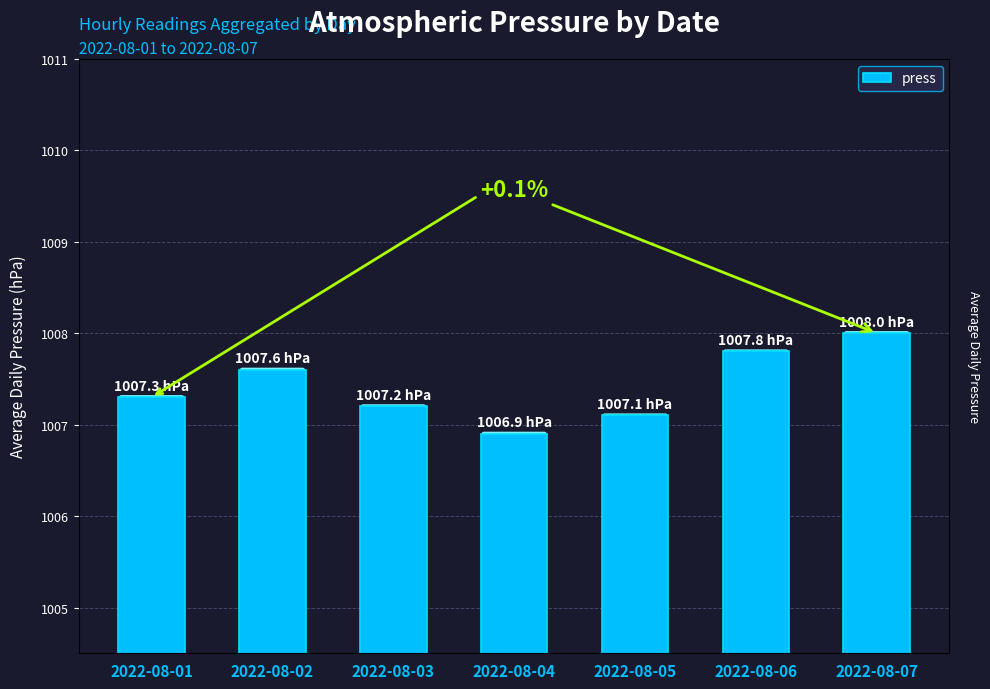

Reading right to left, list all the values displayed in this chart.

2022-08-07=1008.0	2022-08-06=1007.8	2022-08-05=1007.1	2022-08-04=1006.9	2022-08-03=1007.2	2022-08-02=1007.6	2022-08-01=1007.3